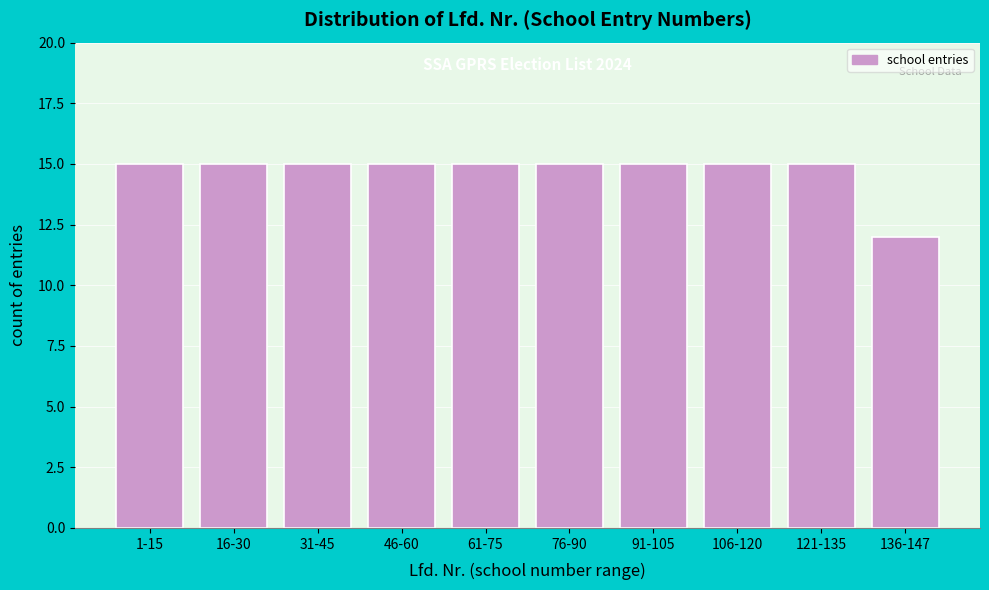

Reading right to left, list all the values displayed in this chart.

136-147=12	121-135=15	106-120=15	91-105=15	76-90=15	61-75=15	46-60=15	31-45=15	16-30=15	1-15=15